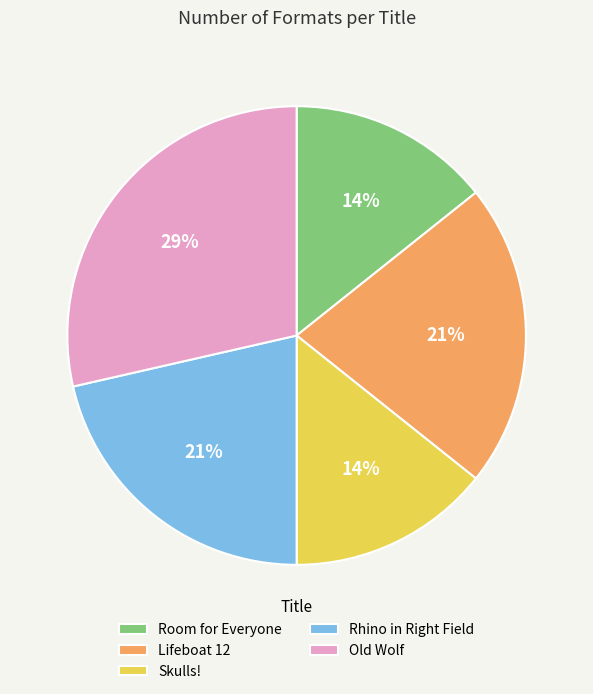

Is Lifeboat 12 the majority of the pie?

No